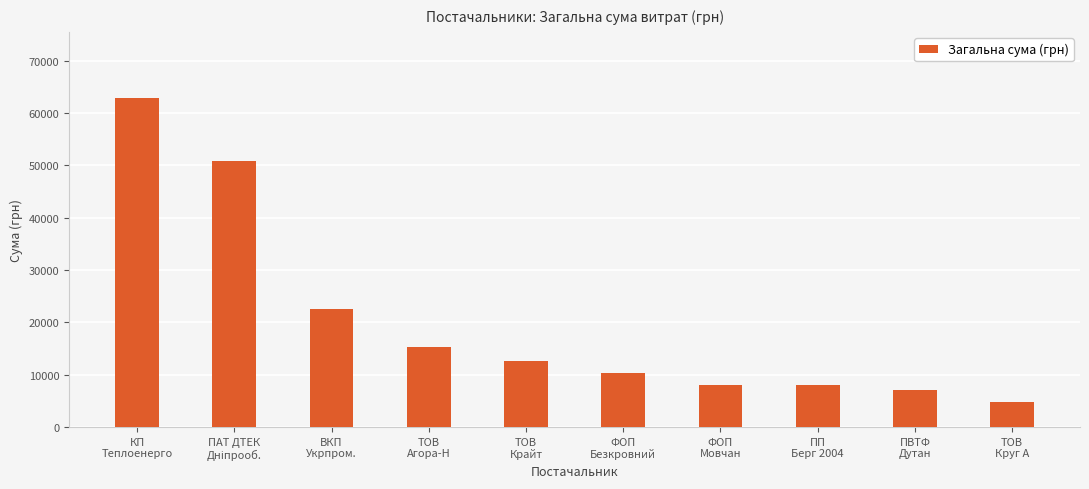

What is the value of the 3rd bar from the left?

22441.2